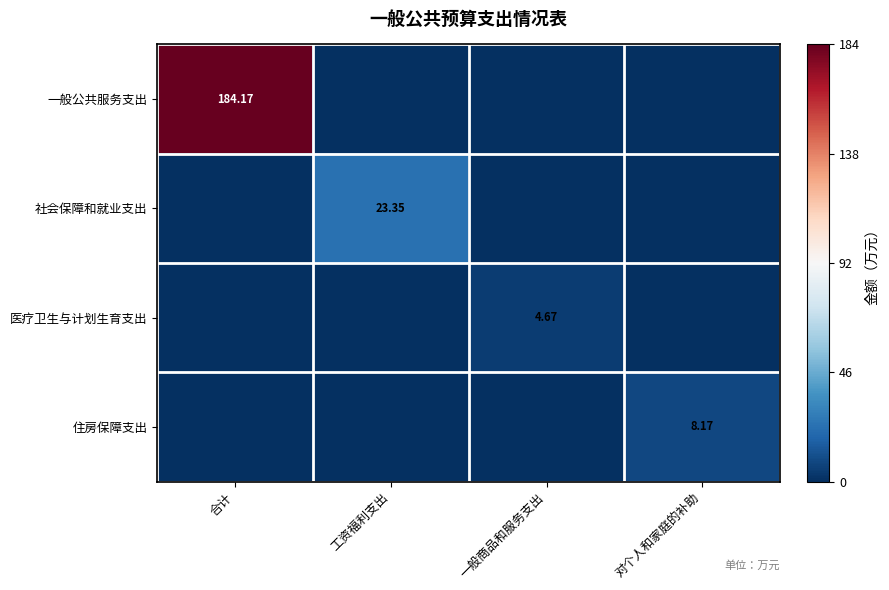

What is the sum of all 一般公共服务支出 values?

184.2